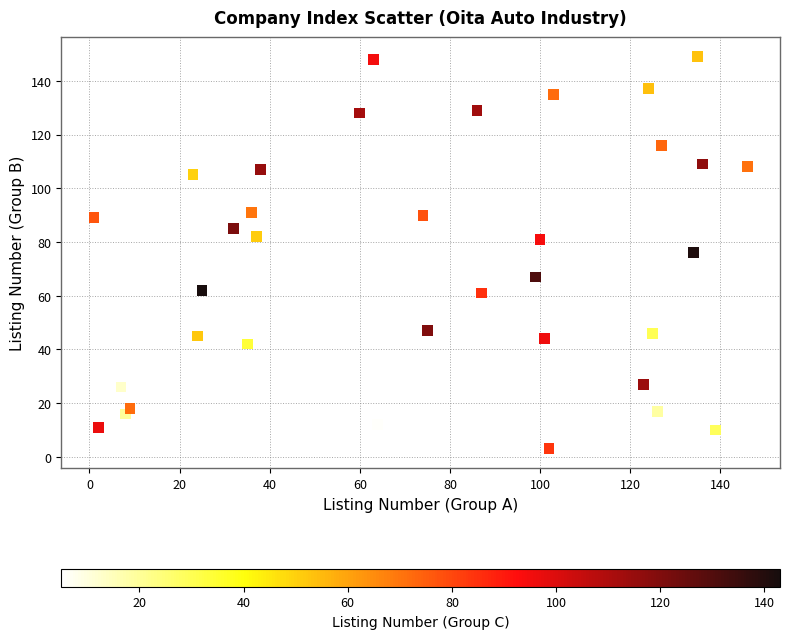

What is the range of X values (max minus min)?

145